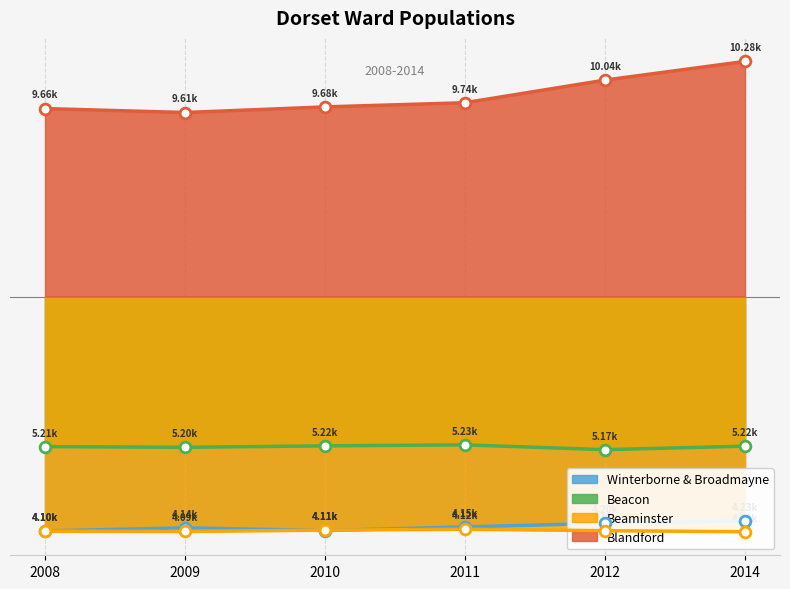

What are all the series names shown in the legend?

Winterborne & Broadmayne, Beacon, Beaminster, Blandford